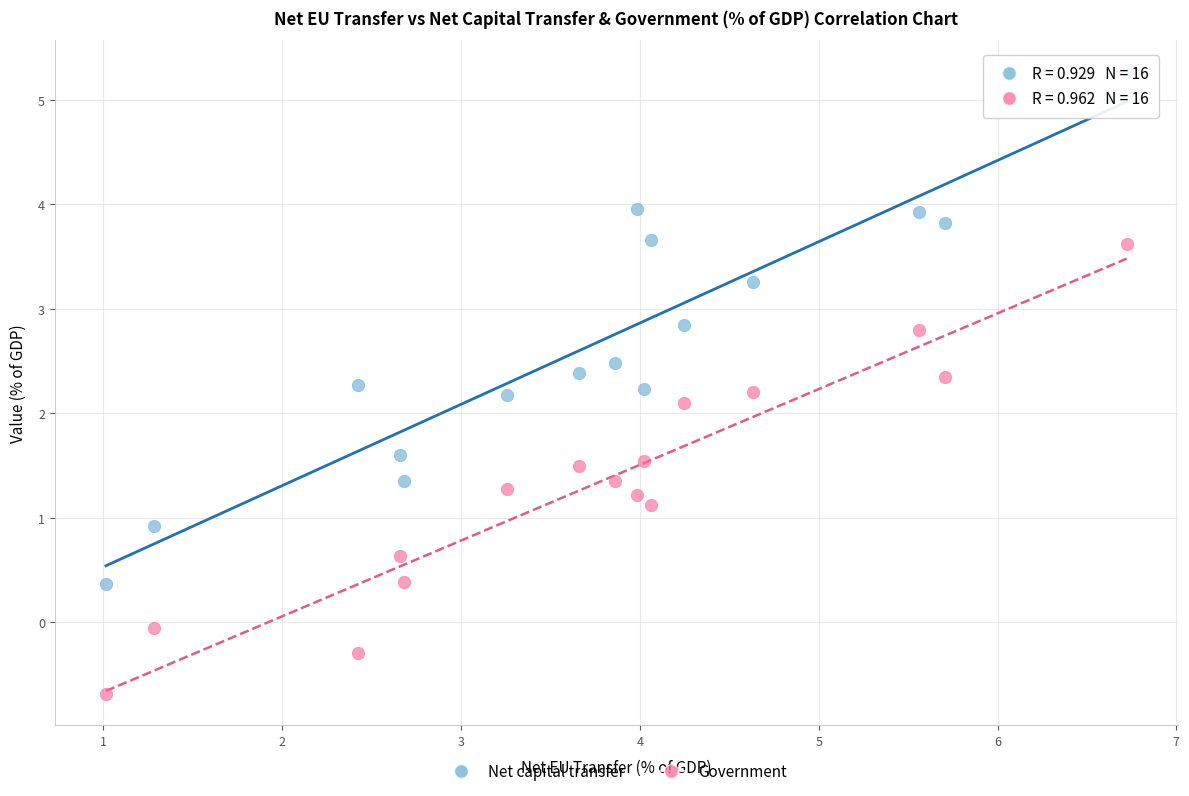

Which series contains the highest Y value?

Net capital transfer